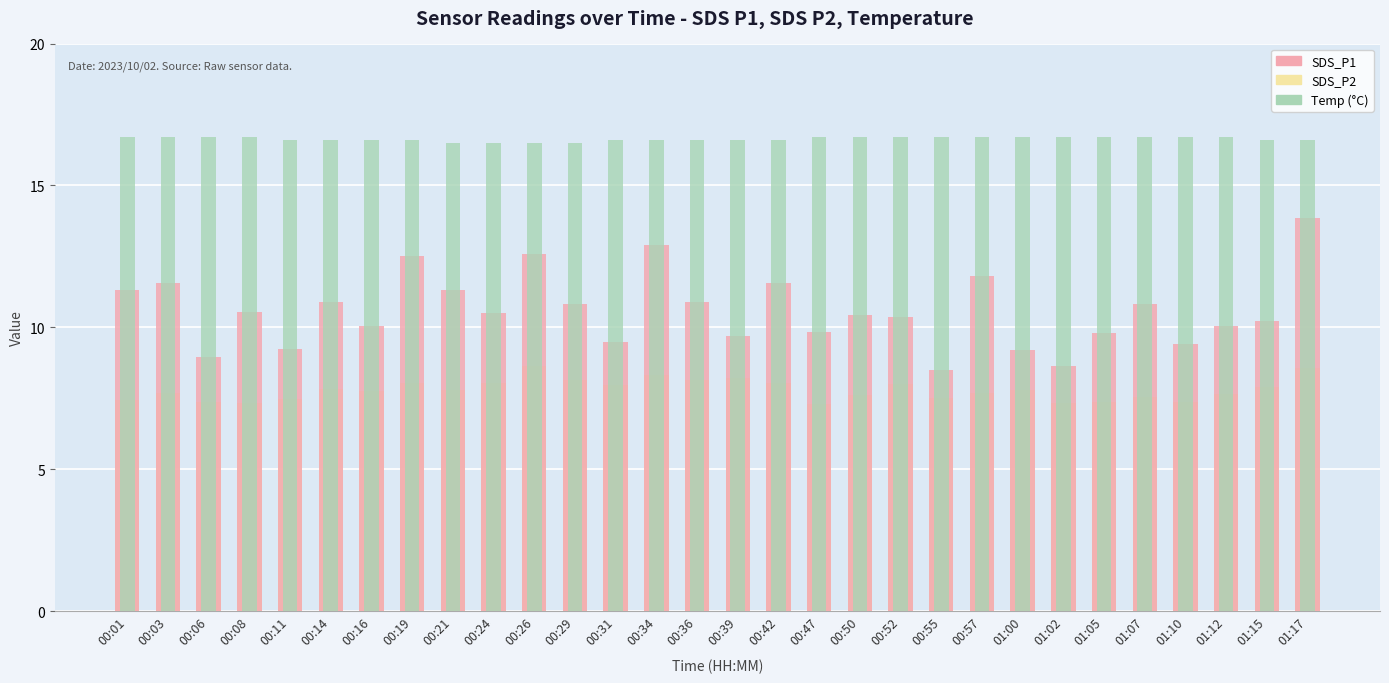

Between 00:01 and 00:55, which series saw the biggest shift?

SDS_P1